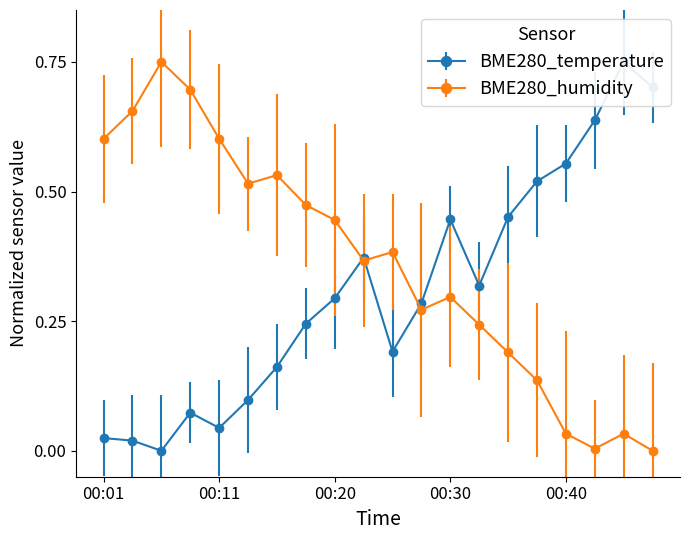

Is it true that BME280_temperature equals 0.0 at 00:03?

True